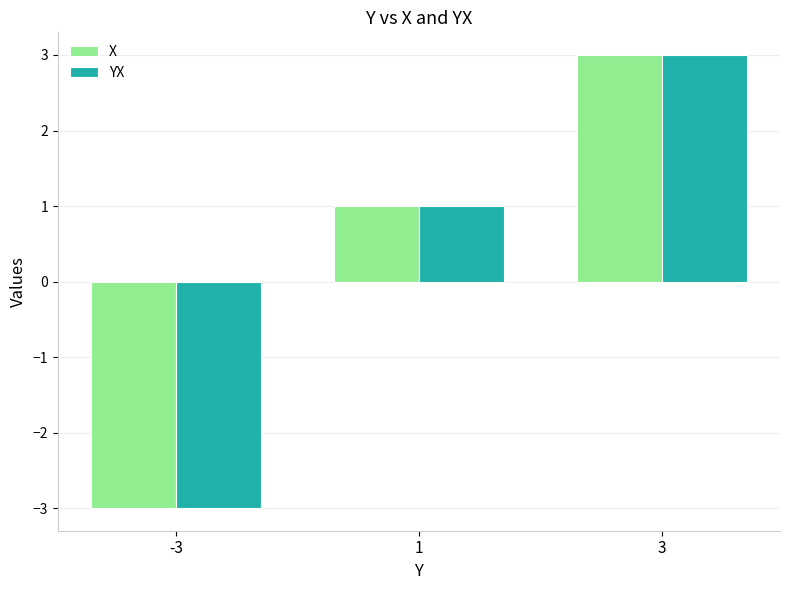

At which category is the sum across all series the highest?

3